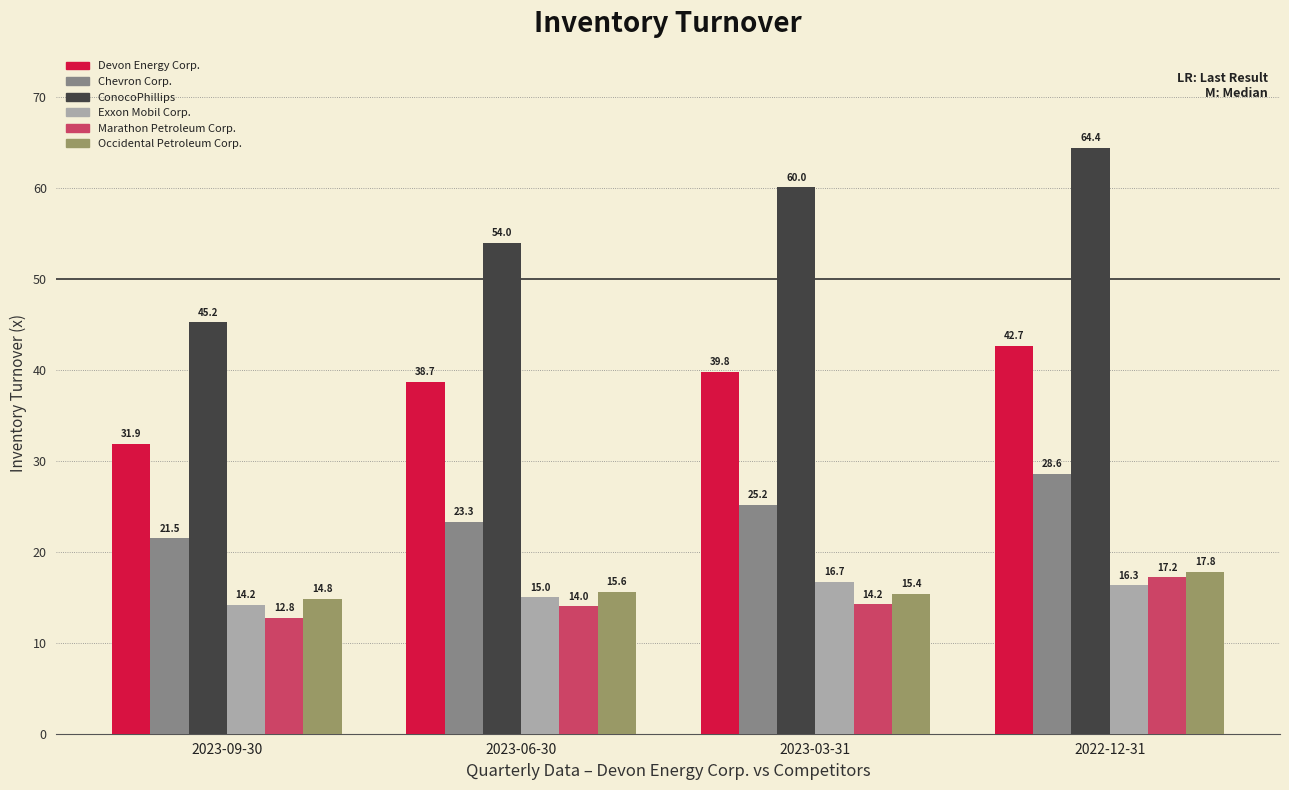

Which series changed the most between 2023-06-30 and 2023-03-31?

ConocoPhillips